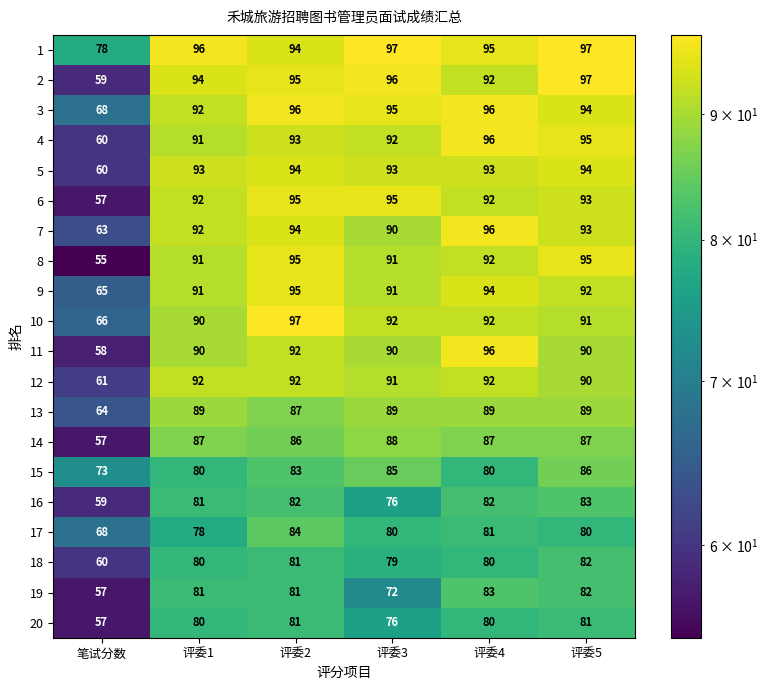

What is the lowest value of the 8 series?

55